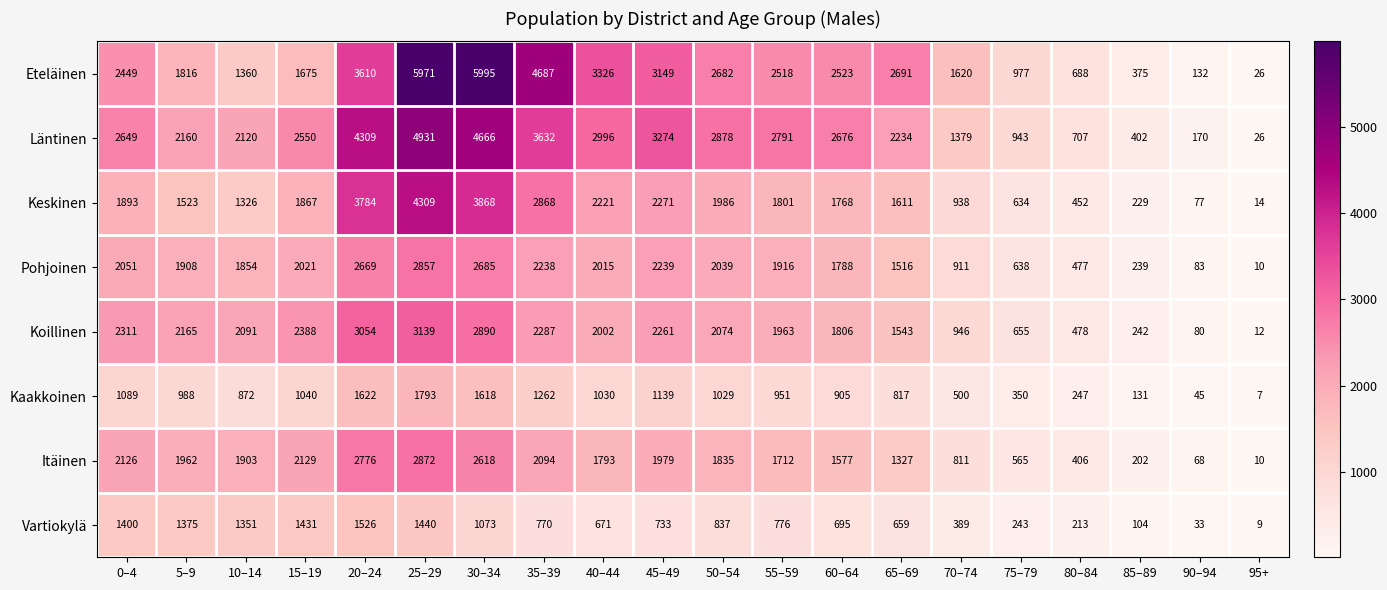

True or false: Itäinen has a value of 433 at 55–59.

False